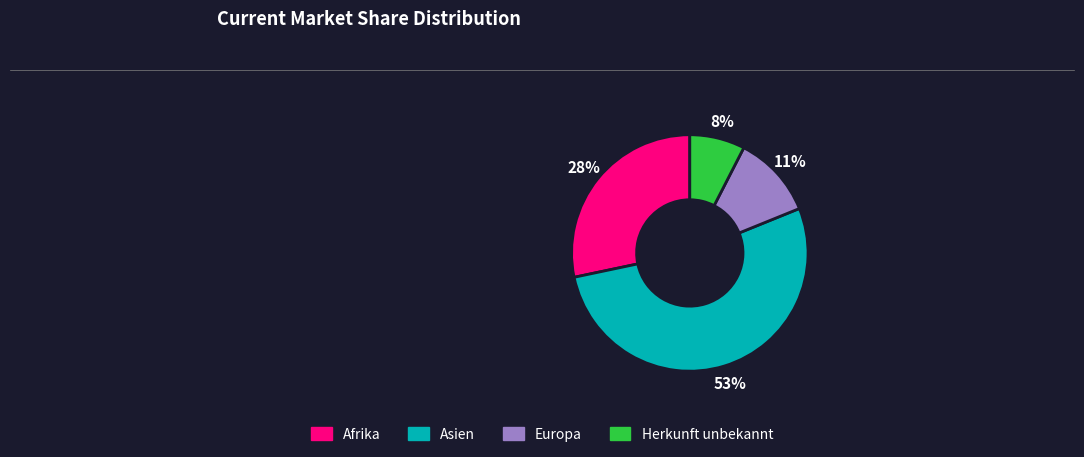

To the nearest percent, what percentage of the pie is Afrika?

28%